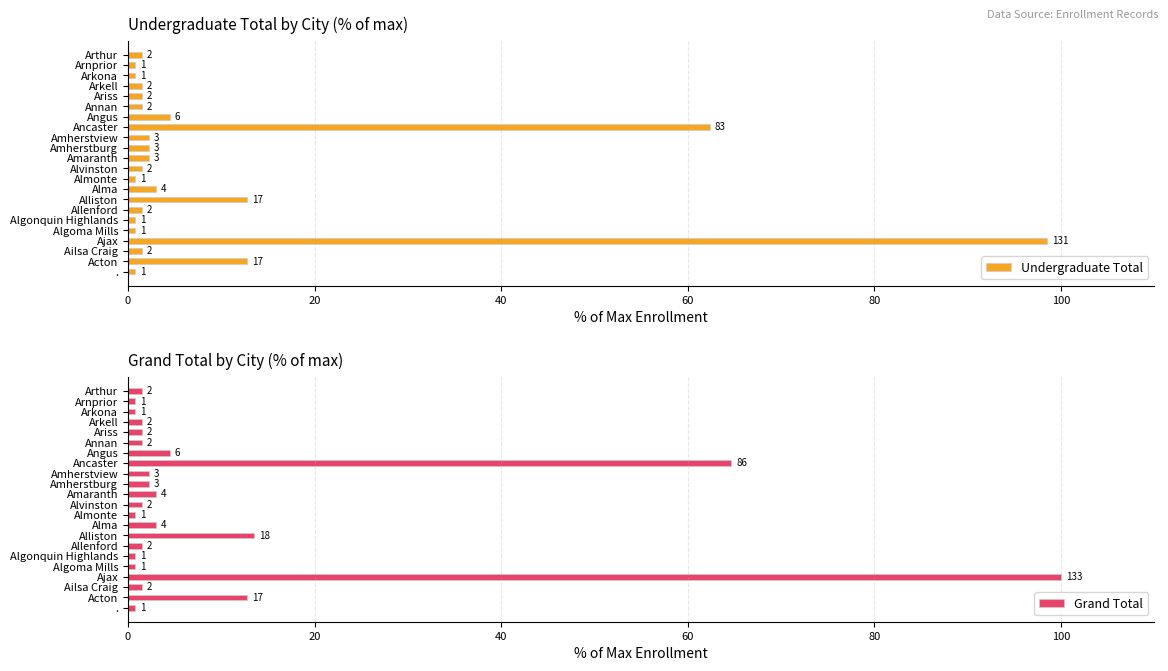

Is it true that Undergraduate Total equals 0.8 at .?

True